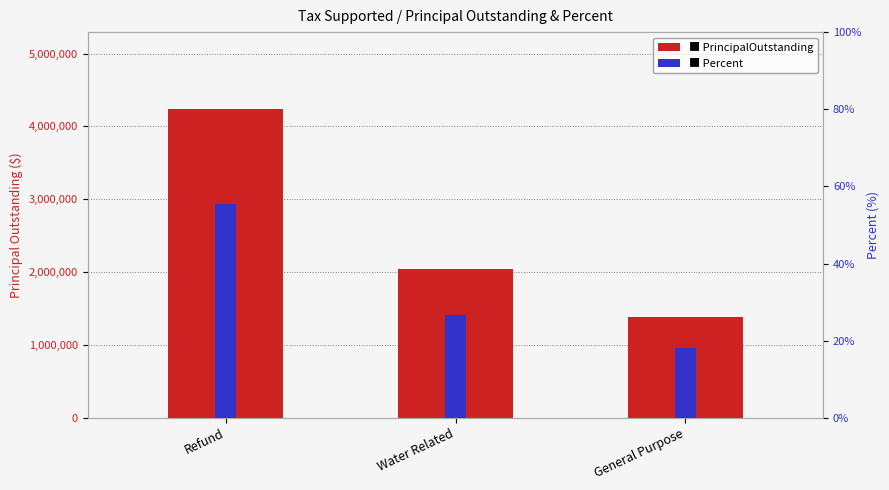

Which series has the largest total across all categories?

PrincipalOutstanding